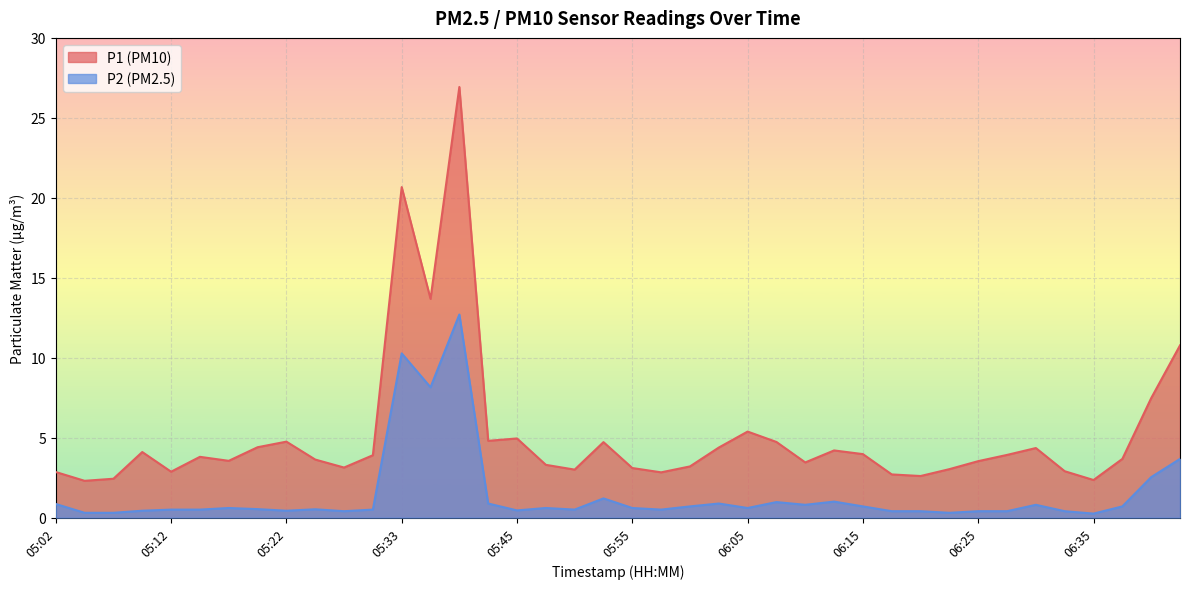

Is the value of P1 at 05:07 greater than the value of P2 at 05:12?

Yes